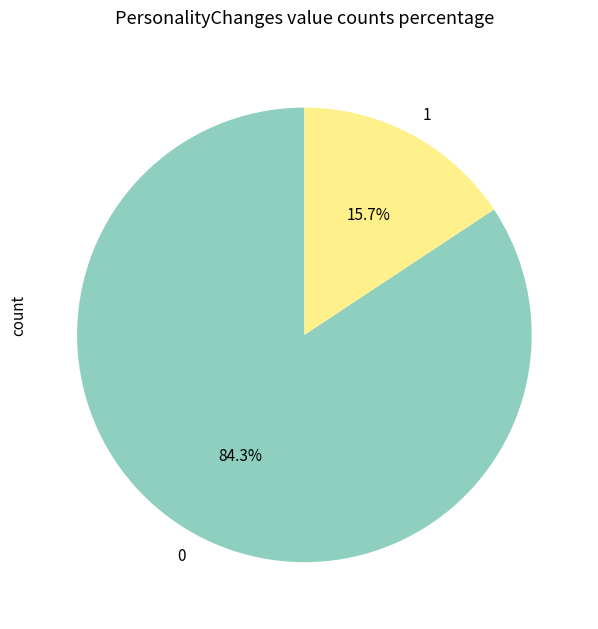

How much of the chart is everything except 1?

84.3%